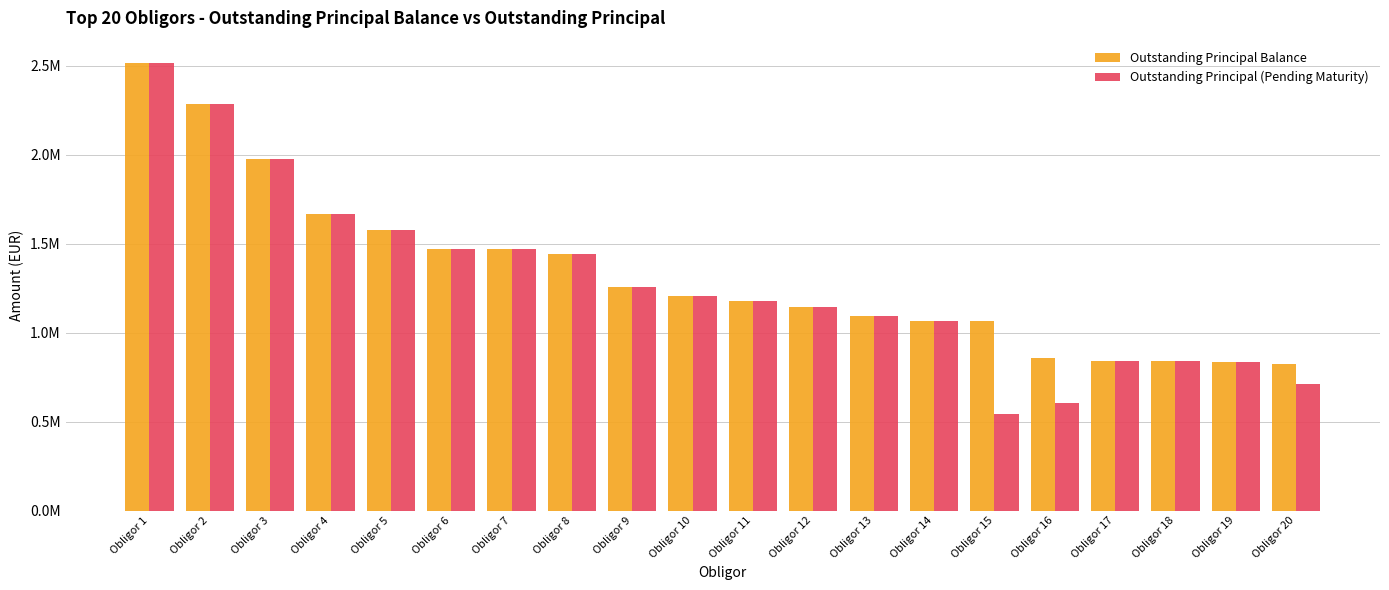

What are all the series names shown in the legend?

Outstanding Principal Balance, Outstanding Principal (Pending Maturity)